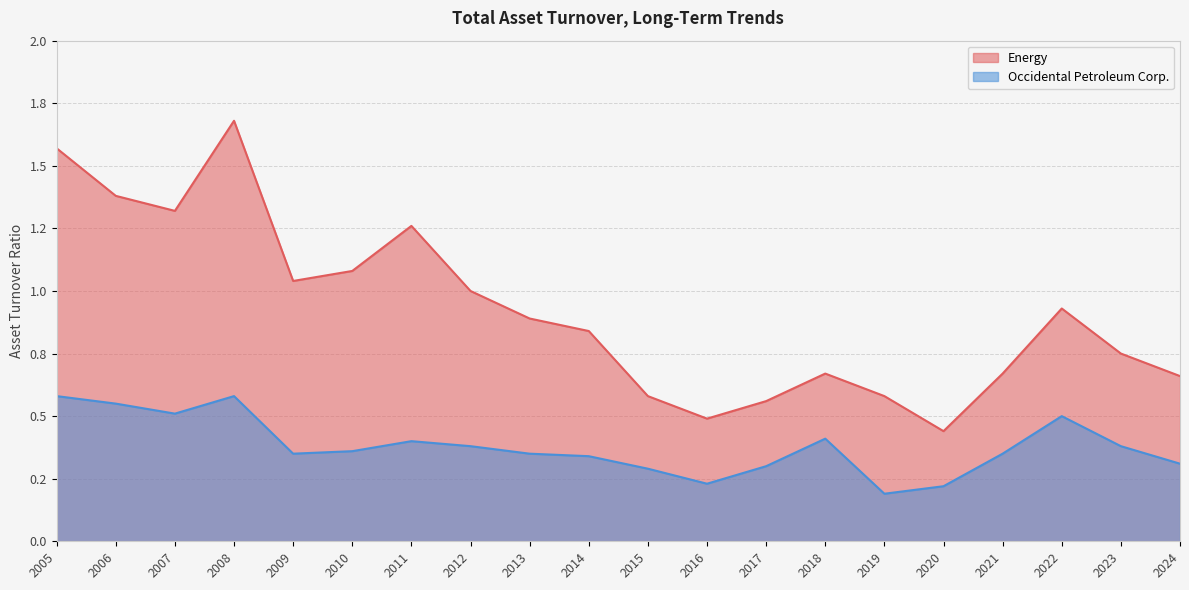

At 2017, list the series in order from smallest to largest.

Occidental Petroleum Corp., Energy